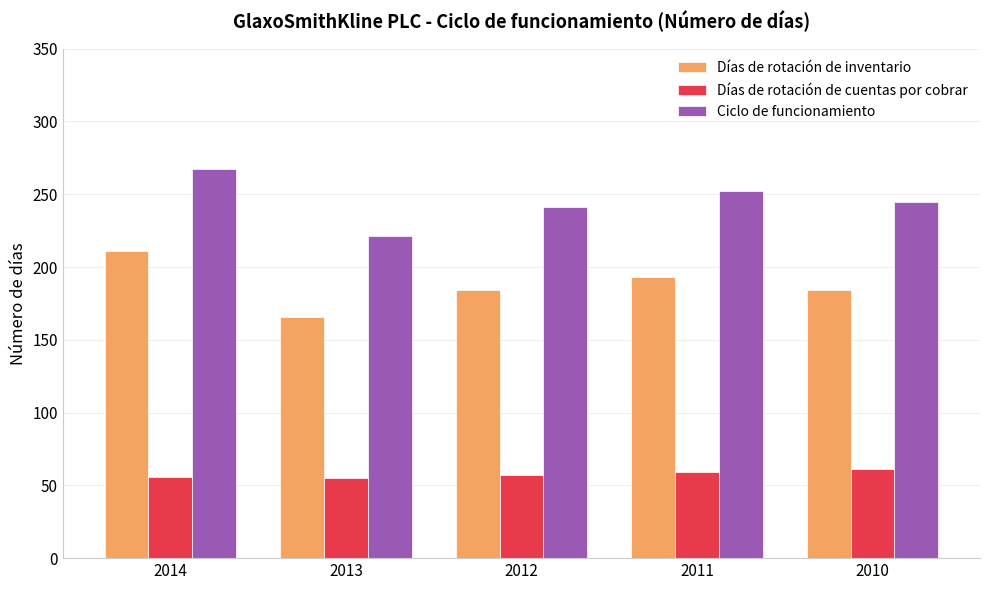

What is the value of the Ciclo de funcionamiento bar at the 5th from the left?

245